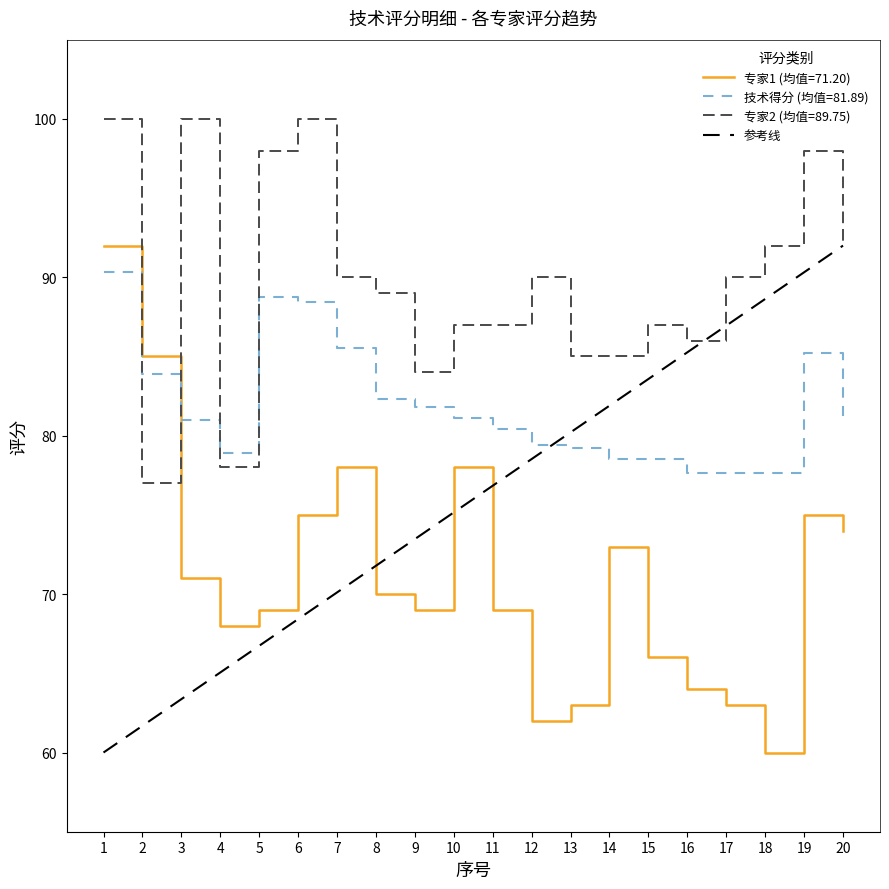

At how many categories does at least one series exceed 75?

20